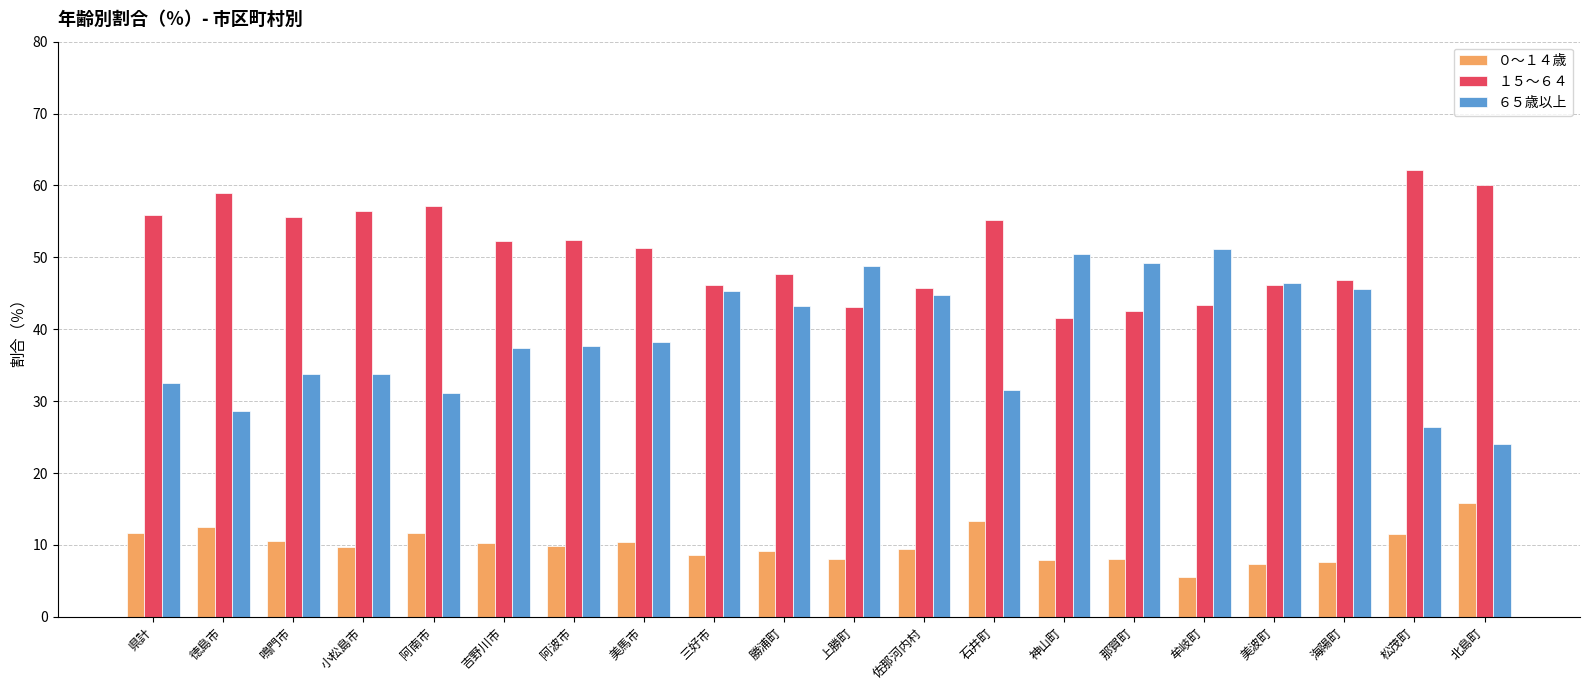

What are all the series names shown in the legend?

０～１４歳, １５～６４, ６５歳以上